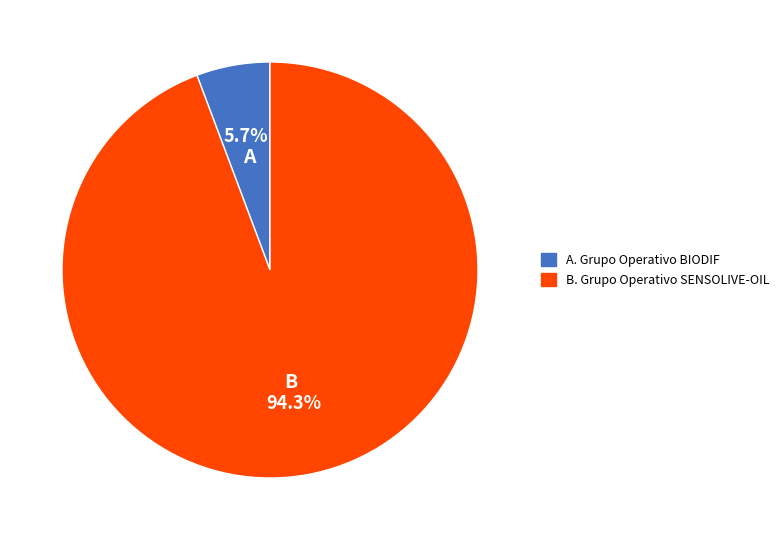

How many segments does this pie chart have?

2